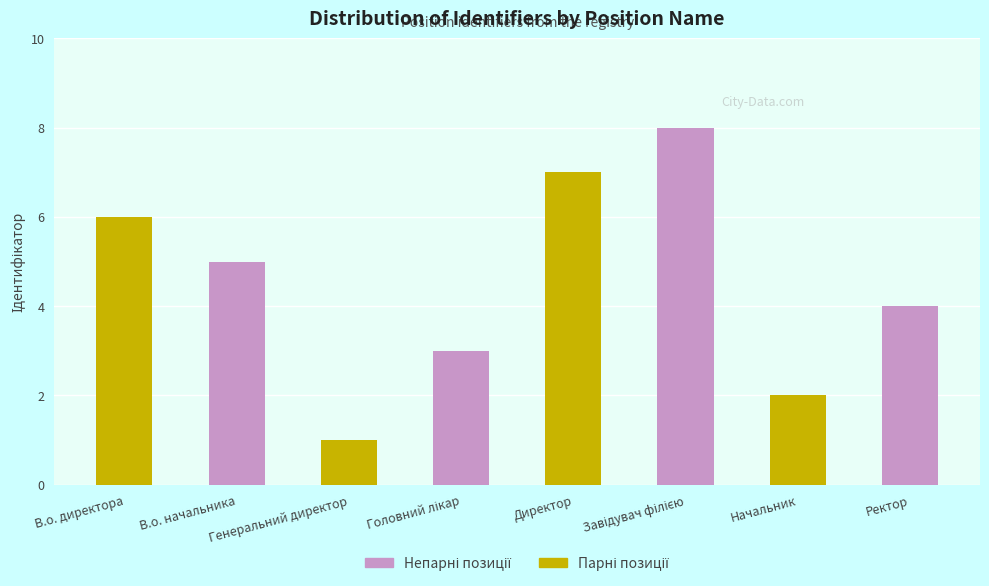

Does the chart contain any negative values?

No